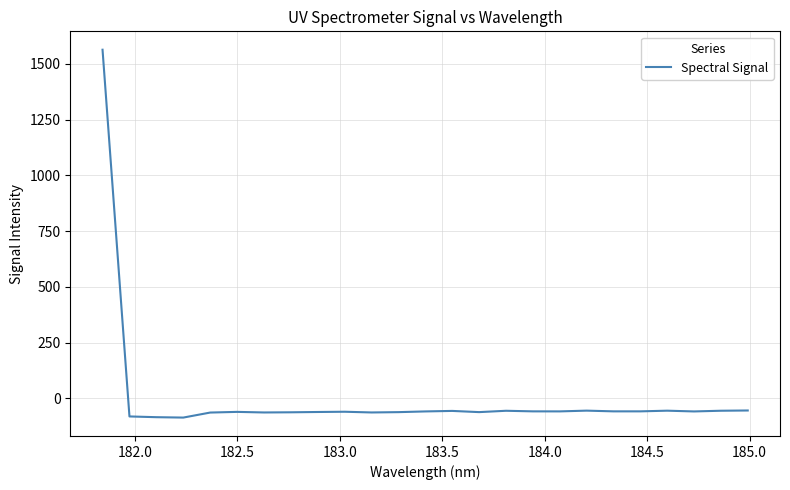

What is the difference between the maximum and minimum values?

1649.3